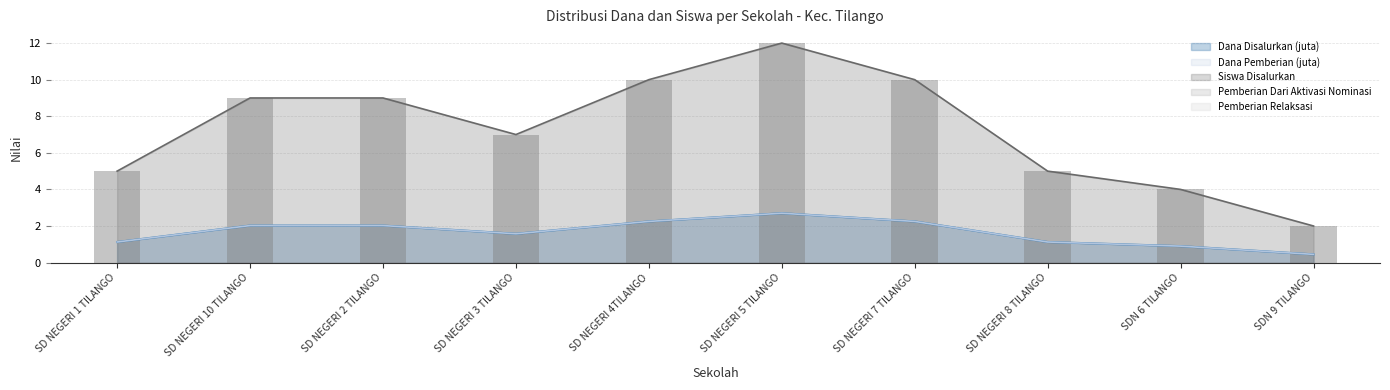

True or false: Siswa Disalurkan has a value of 4.0 at SDN 6 TILANGO.

True